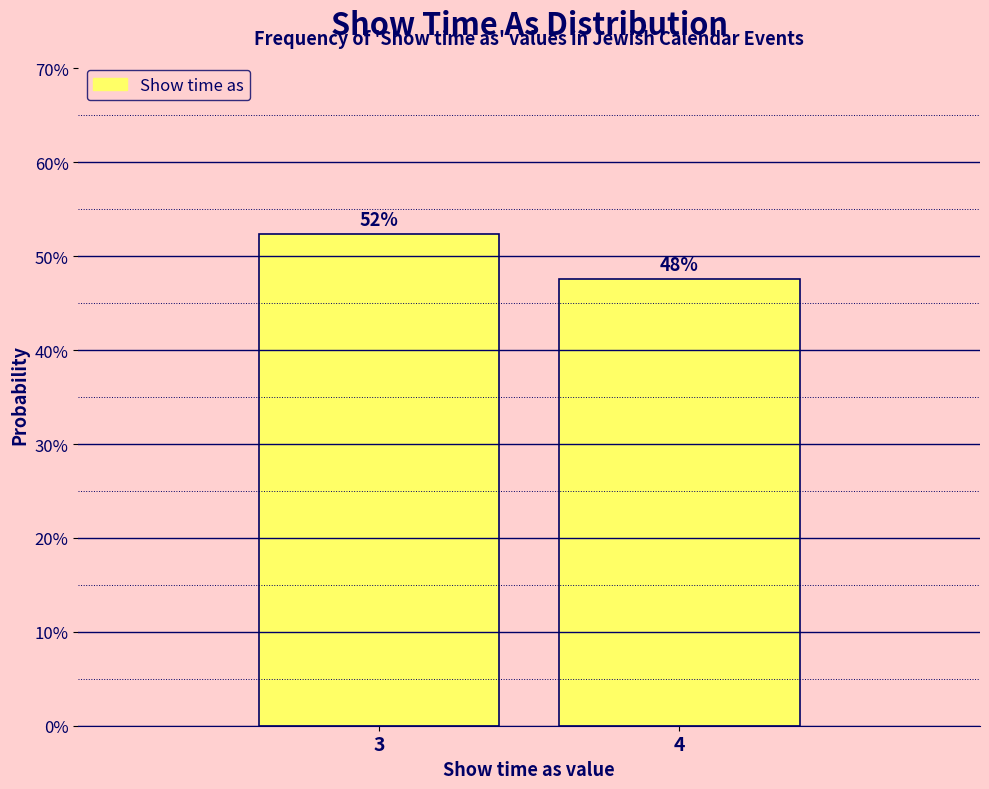

Are the bars horizontal?

No